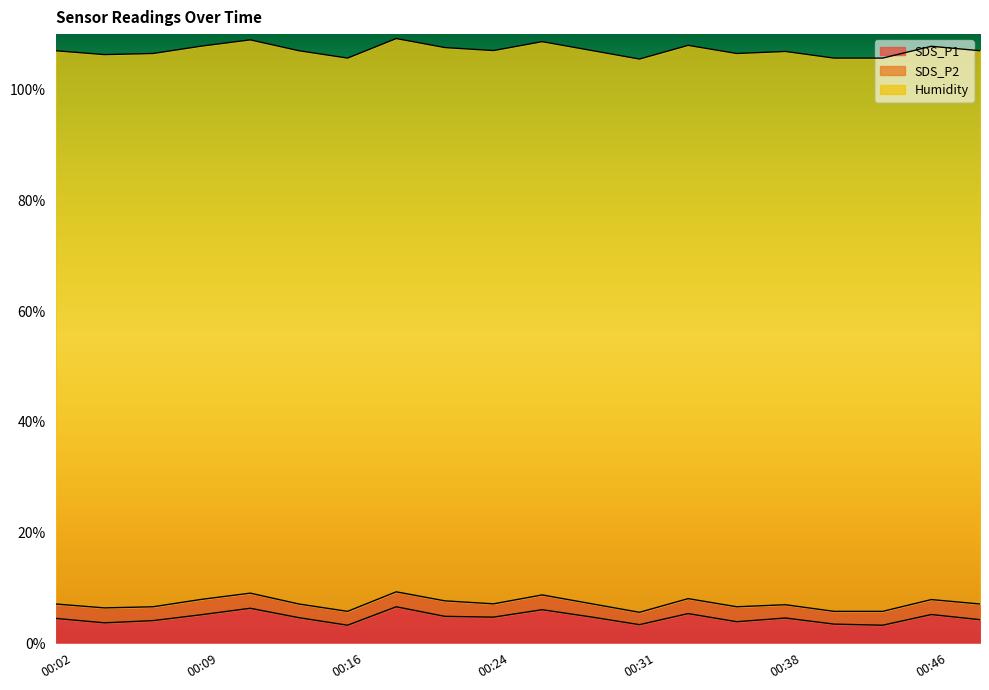

Read the Humidity value at 00:19.

99.9